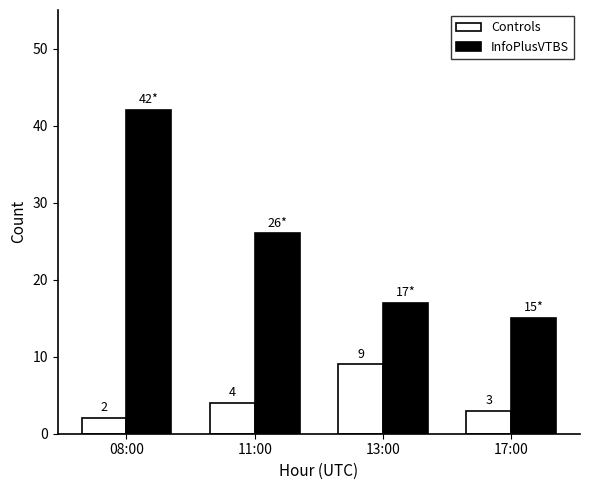

Is it true that InfoPlusVTBS equals 40 at 11:00?

False